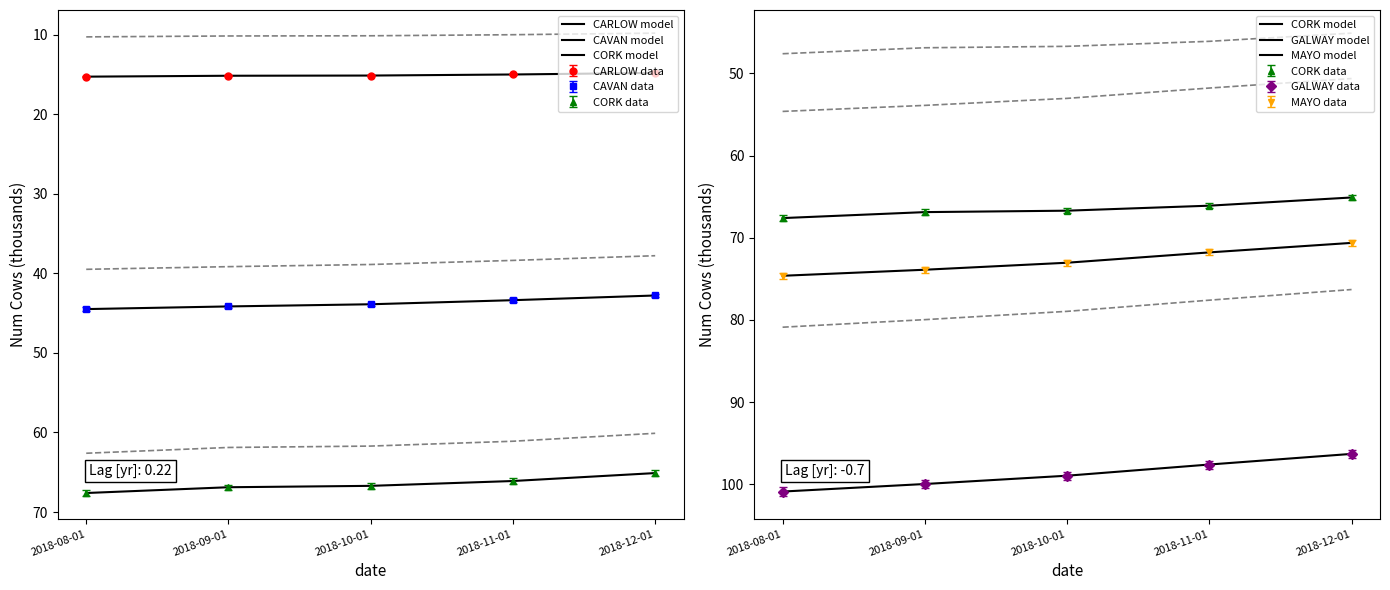

Which category has the highest value in the MAYO model series?

2018-08-01